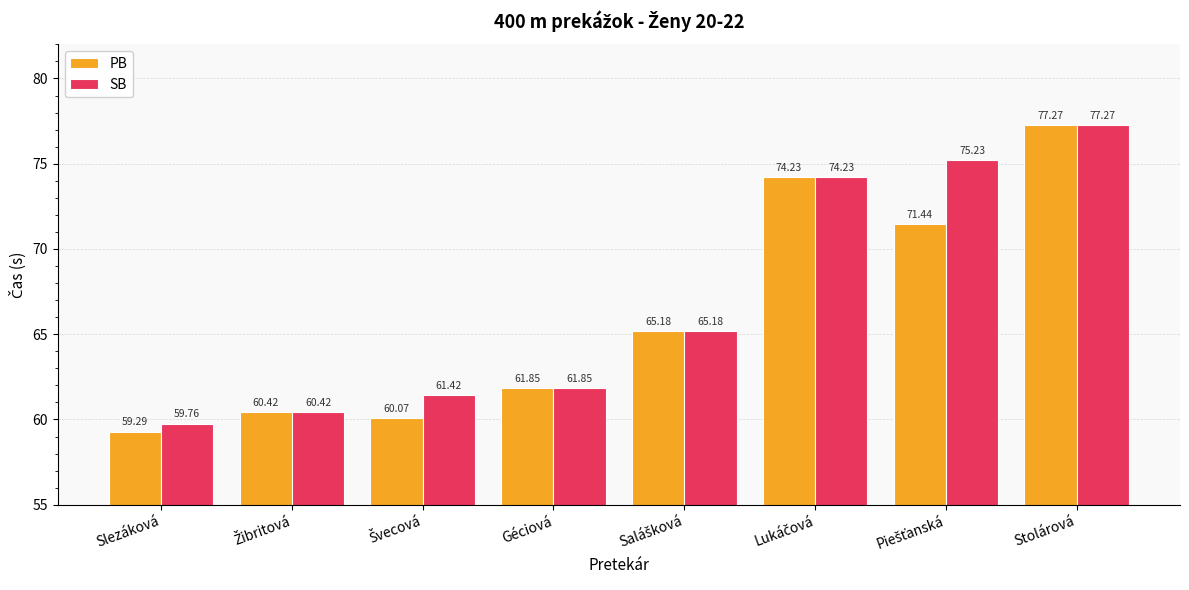

At which category is the sum across all series the highest?

Stolárová